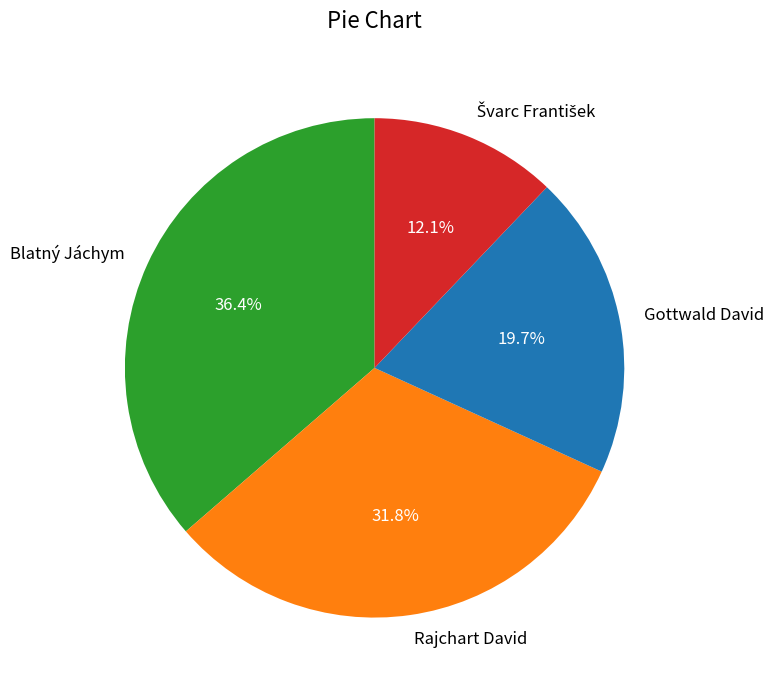

What percentage is the Blatný Jáchym slice, to the nearest percent?

36%